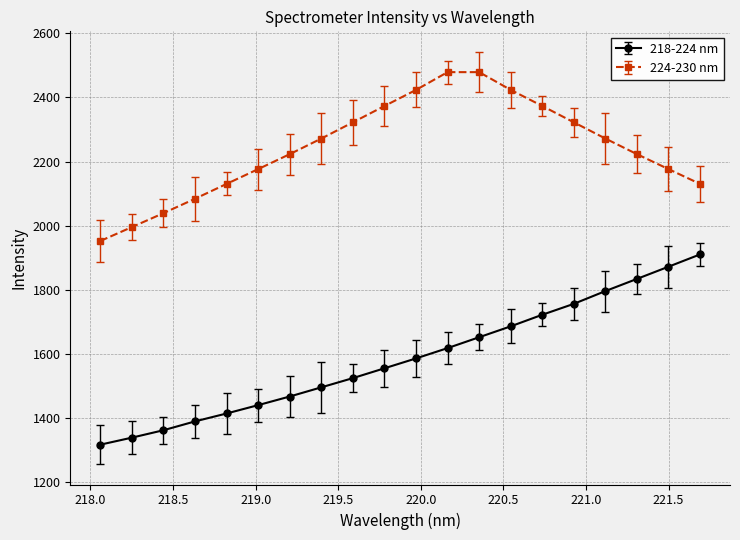

Reading right to left, what are all the values shown in this chart?

218-224 nm: 1910.6	1872.3	1834.3	1796.4	1756.6	1722.6	1686.5	1652.6	1618.7	1586.6	1555.8	1525.2	1496.5	1467.8	1441.0	1414.9	1390.3	1362.7	1339.6	1317.7
224-230 nm: 2130.4	2176.5	2223.1	2271.7	2322.3	2373.1	2423.3	2478.6	2478.6	2423.3	2373.1	2322.3	2271.7	2223.1	2176.5	2130.4	2084.1	2039.2	1995.7	1952.5